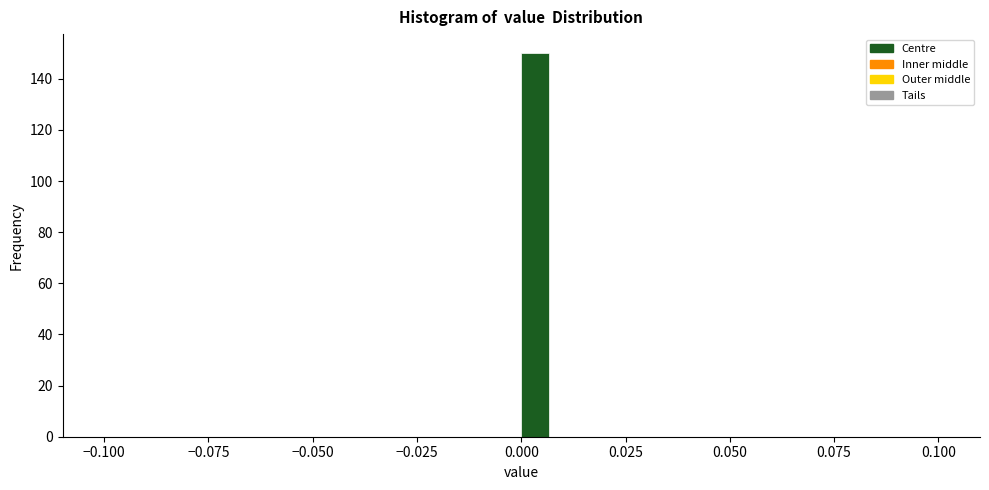

Read against the x-axis, roughly where is the centre of the tallest bar?

0.005